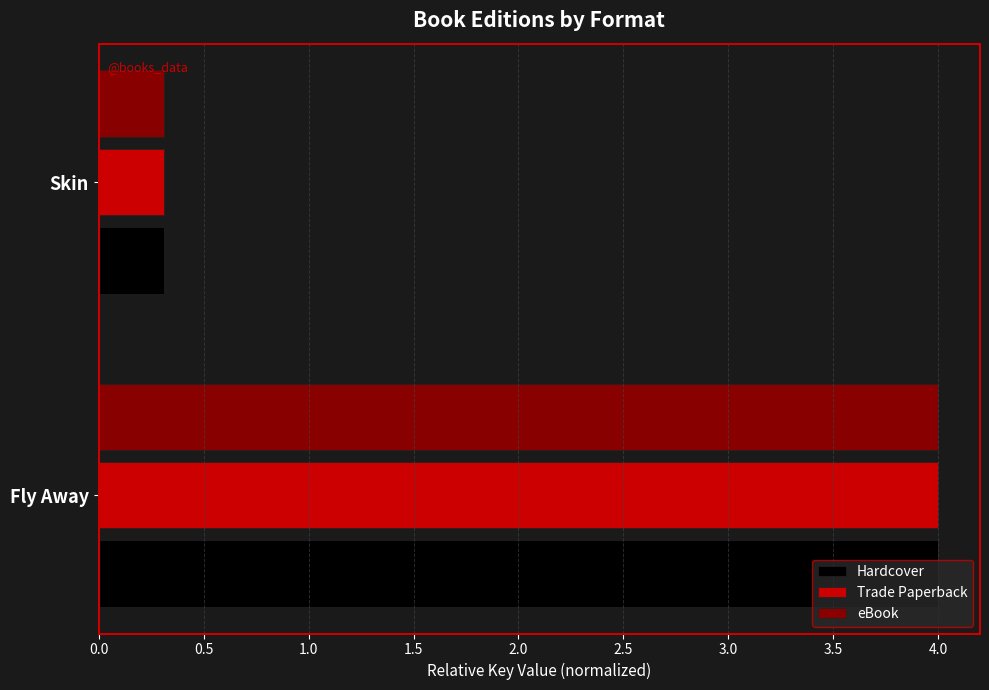

What is the difference between the maximum and minimum values in the Trade Paperback series?

3.7